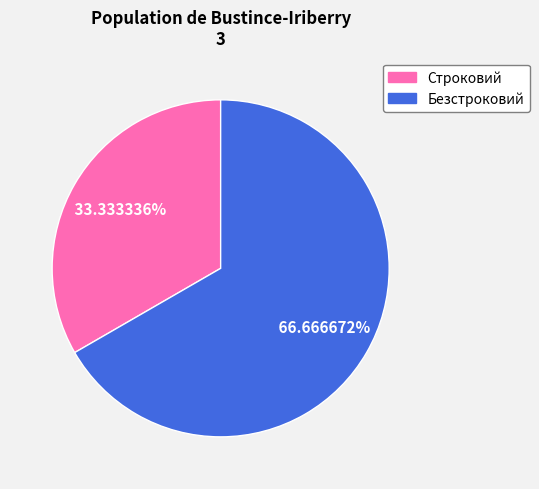

To the nearest percent, what percentage of the pie is Безстроковий?

67%